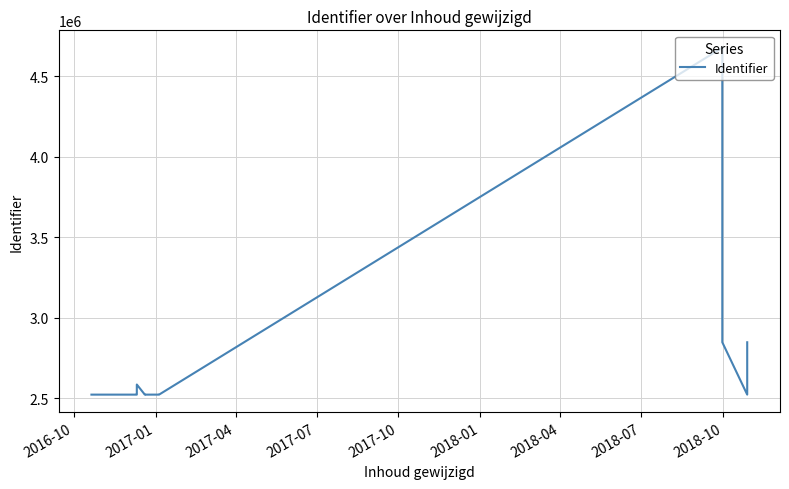

What is the minimum value shown in the chart?

2524024